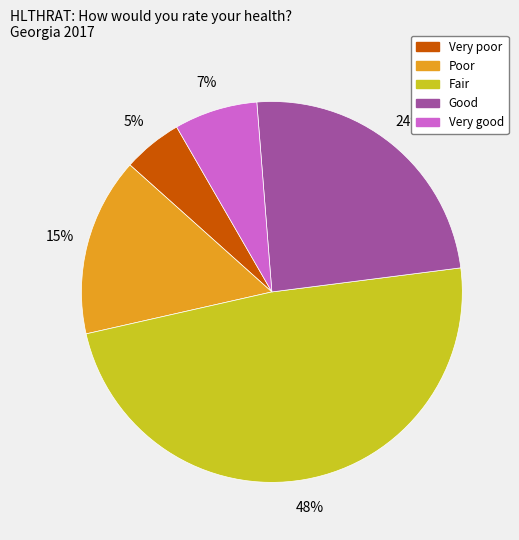

Which slice is the smallest?

Very poor